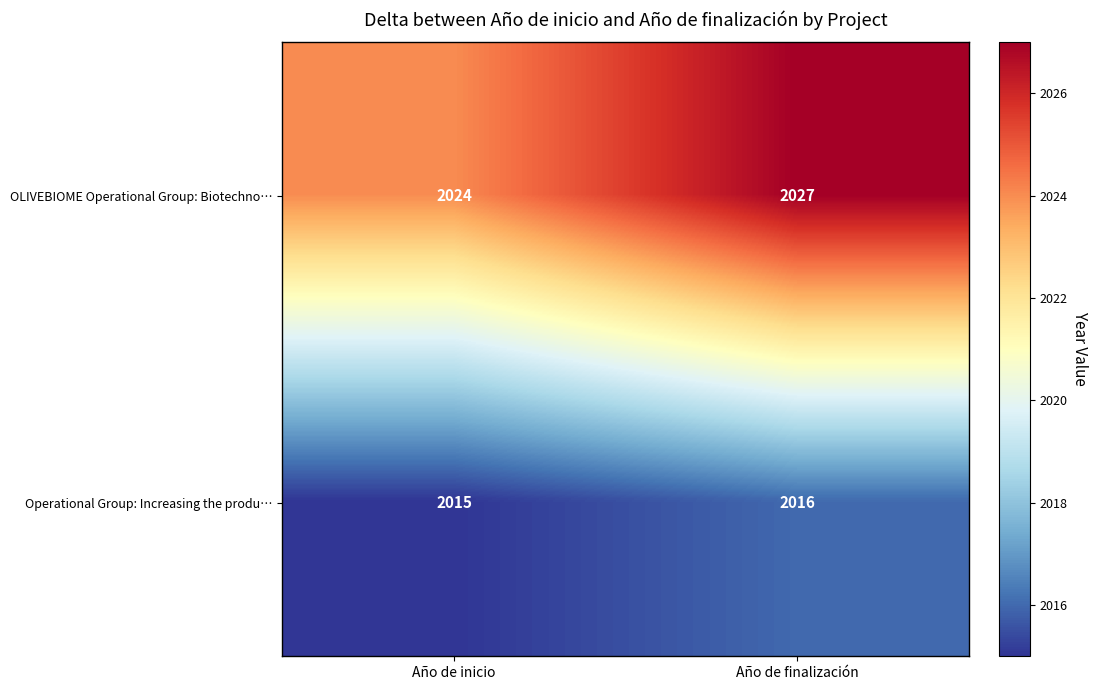

Count the number of data series in this chart.

2